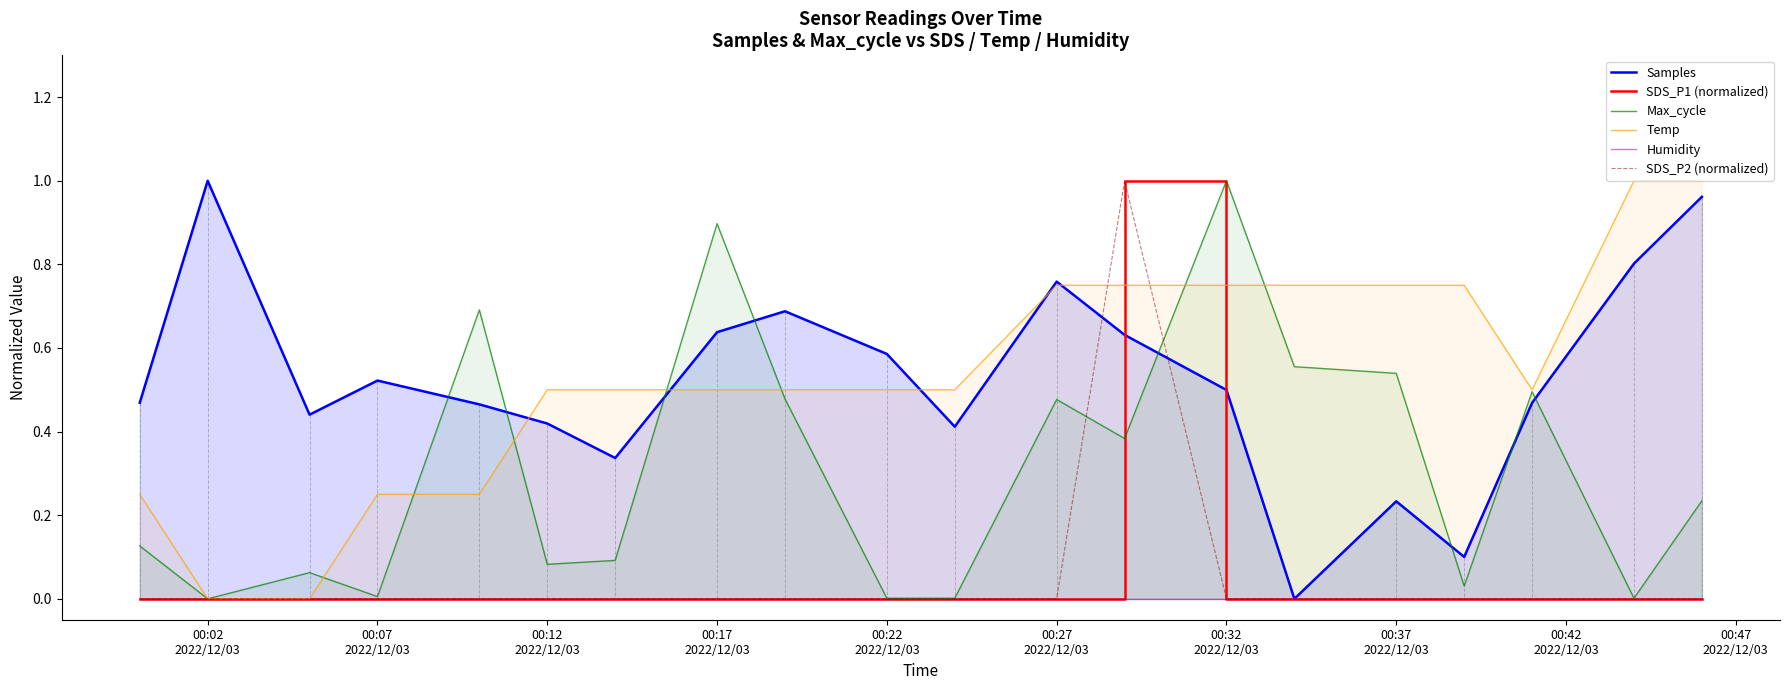

List the series in order of their peak value, highest first.

Samples, SDS_P1 (normalized), Max_cycle, Temp, SDS_P2 (normalized), Humidity